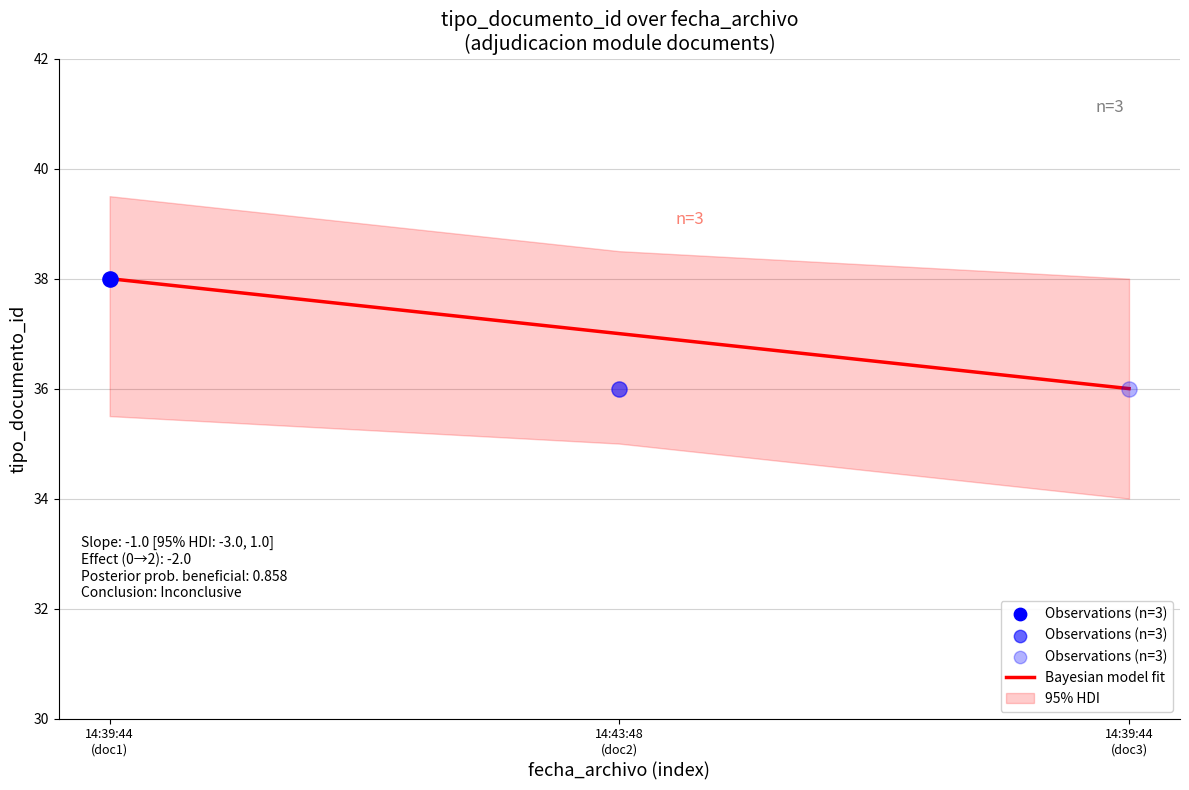

What is the ratio of the value at 14:39:44
(doc1) to the value at 14:39:44
(doc3)?

1.1